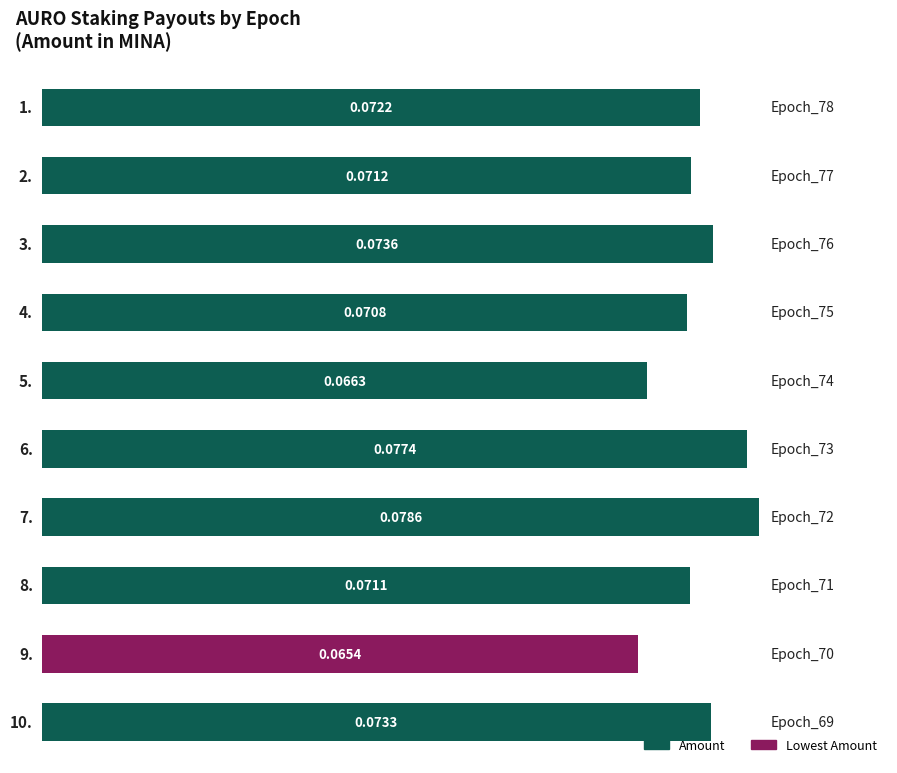

What is the sum of all values?

0.7